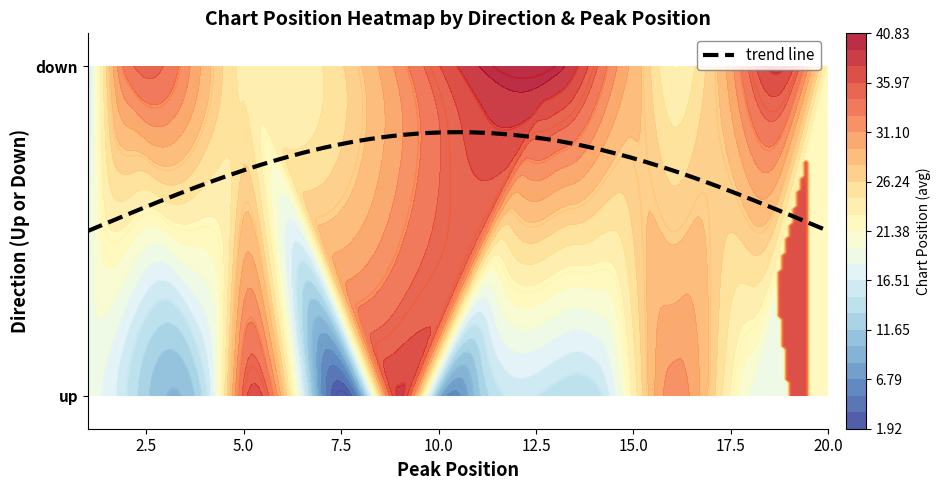

Reading right to left, transcribe all the data shown in this chart.

up: 20=0	19=39	18=38	17=35	16=33	15=32	14=30	13=0	12=19	11=18	10=14	9=0	8=11	7=10	6=0	5=8	4=7	3=0	2=4	1=1
down: 20=34	19=31	18=29	17=28	16=27	15=26	14=25	13=24	12=23	11=22	10=20	9=17	8=16	7=15	6=13	5=12	4=9	3=6	2=3	1=2